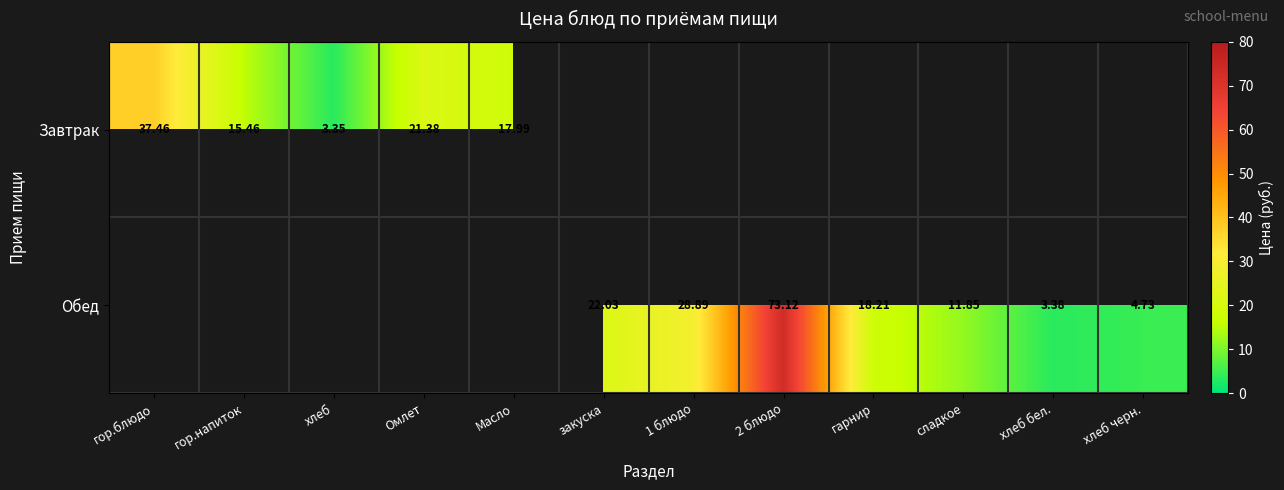

How many data points does each series have?

12